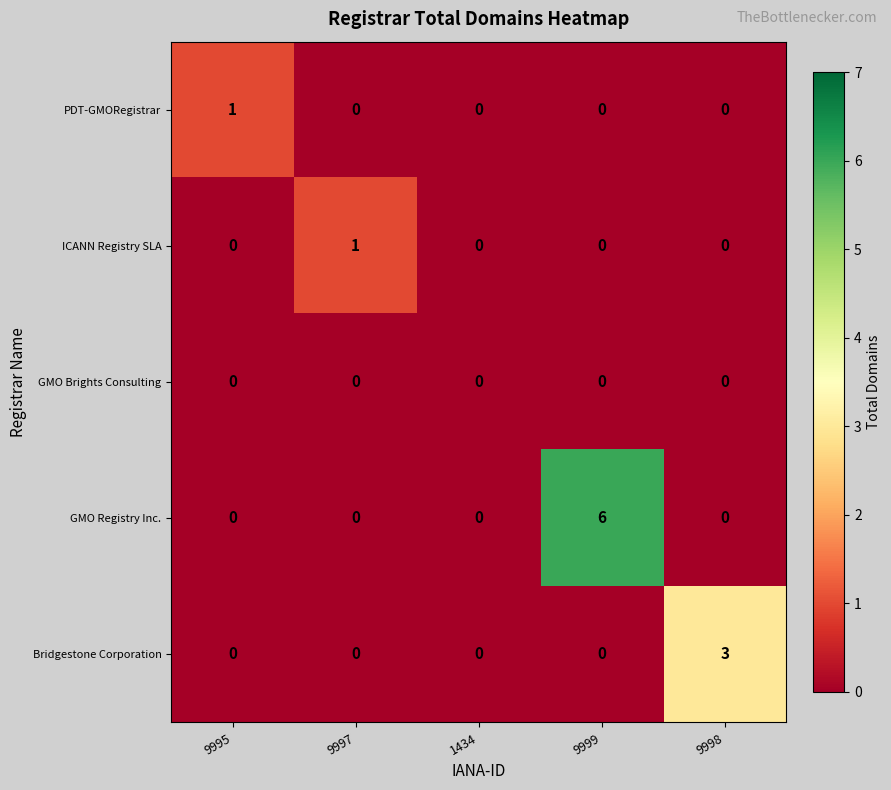

What is the spread (max minus min) of values at 9998?

3